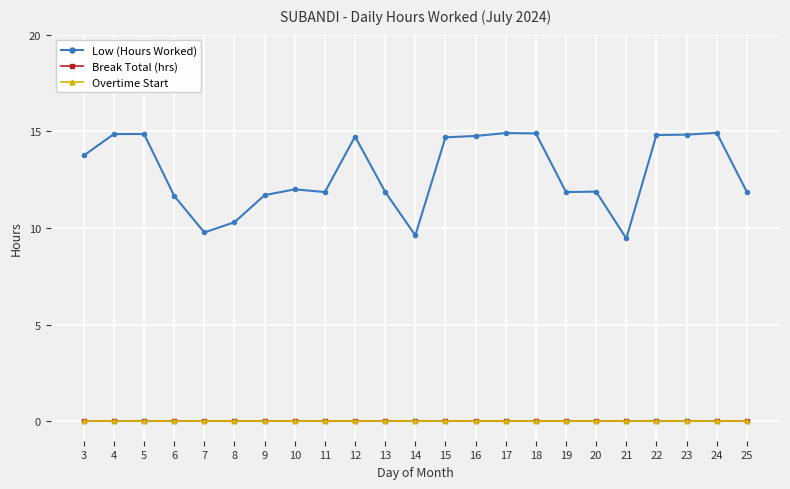

Does the chart have visible grid lines?

Yes